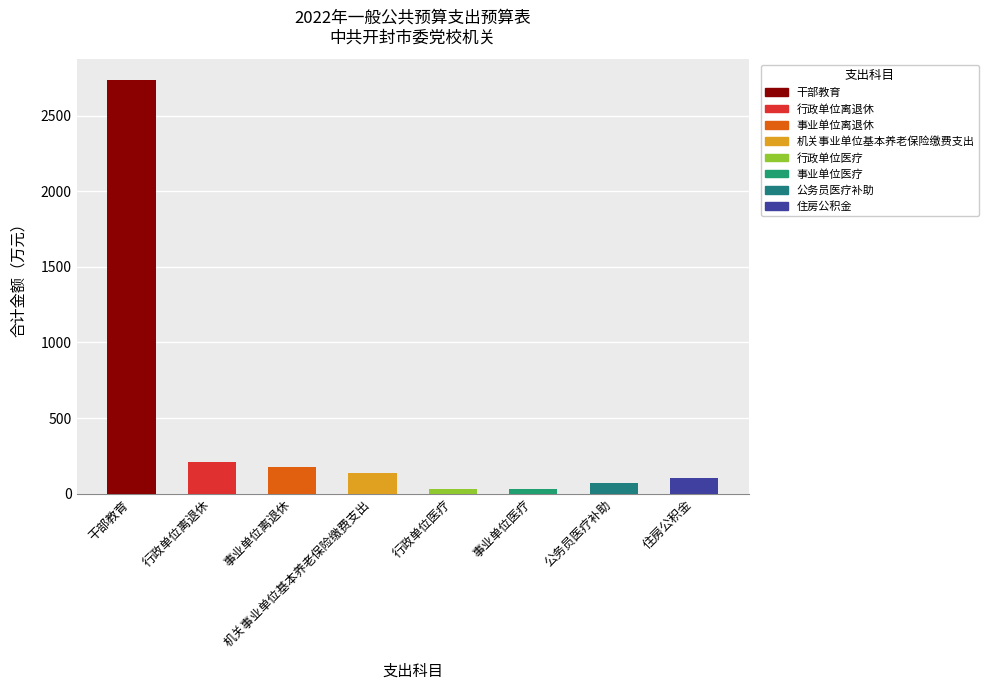

What is the value of the 6th bar from the left?

30.5